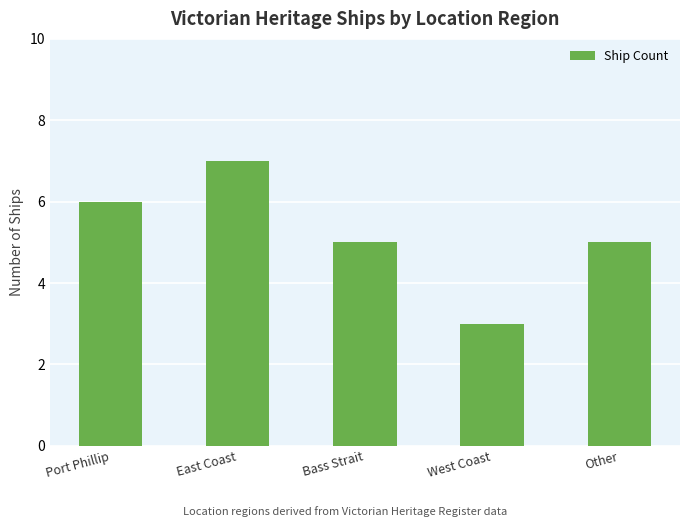

The value at Bass Strait is 5. True or false?

True